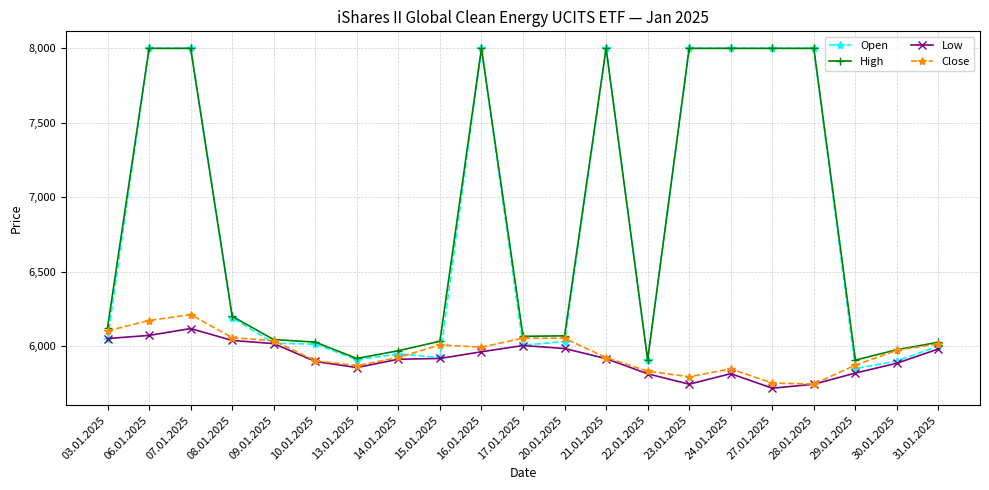

What is the minimum value shown in the chart?

5716